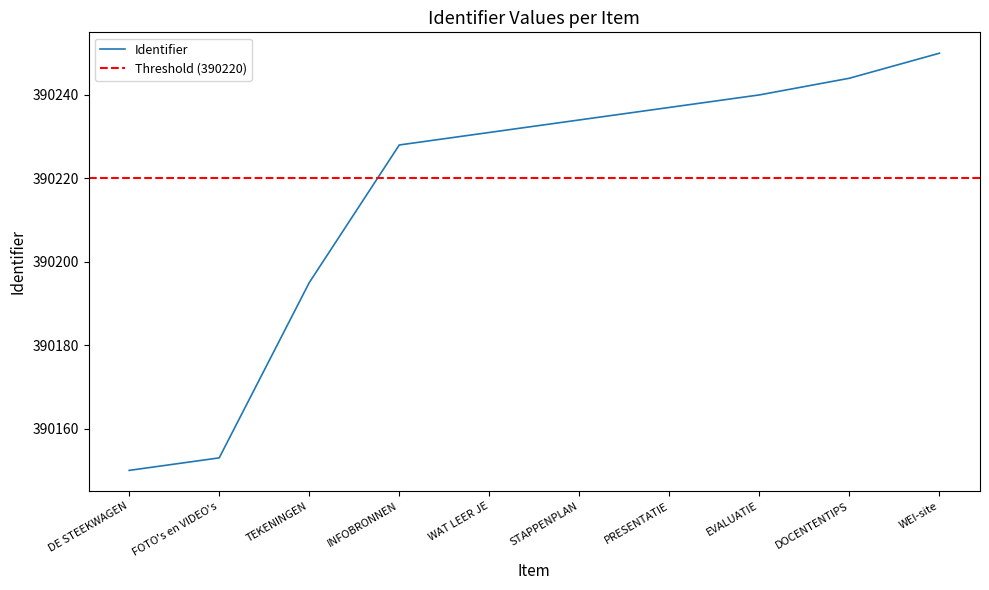

At which label is the value closest to 390200?

TEKENINGEN